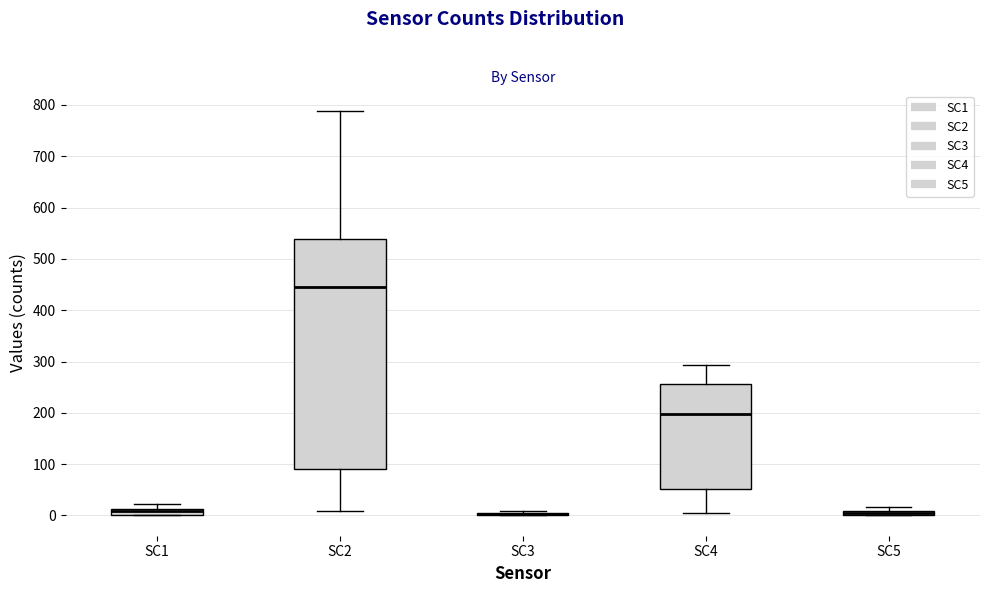

Which box is the tallest, from its lower edge to its upper edge?

SC2